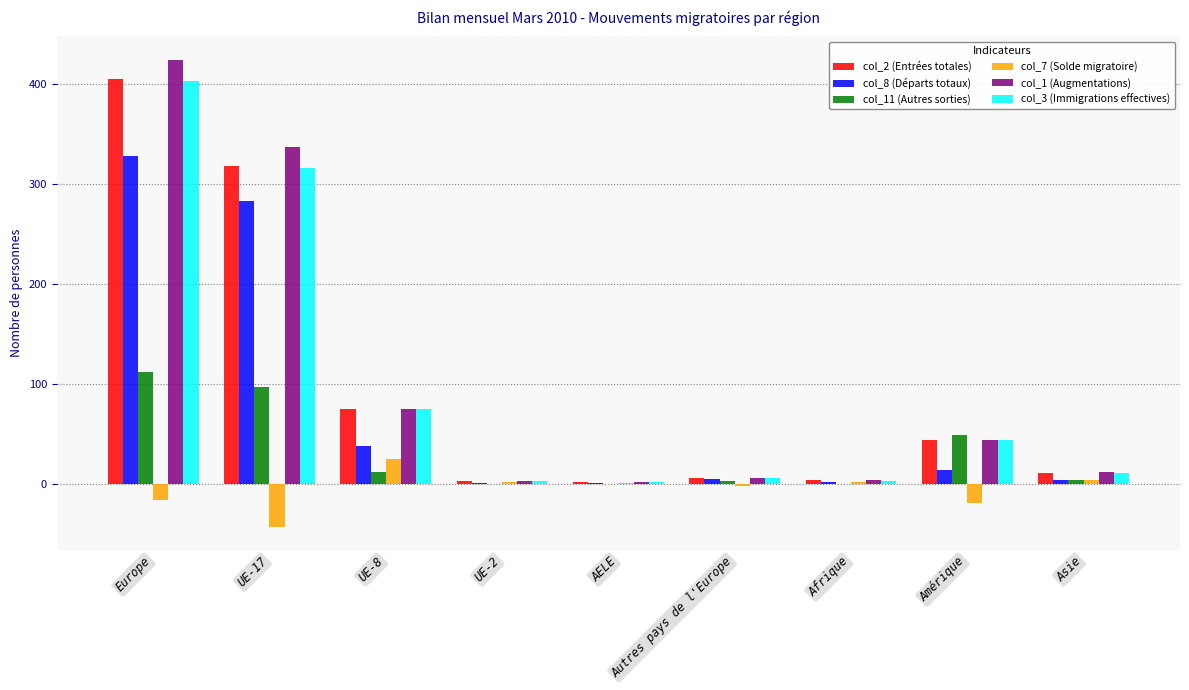

At which category is the sum across all series the highest?

Europe